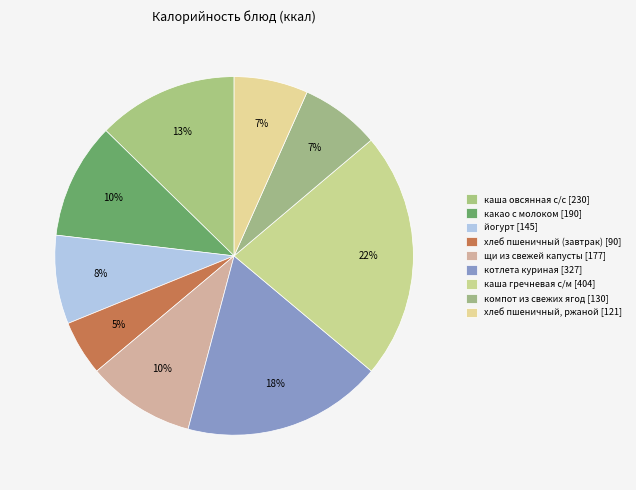

Count the number of slices in the pie.

9